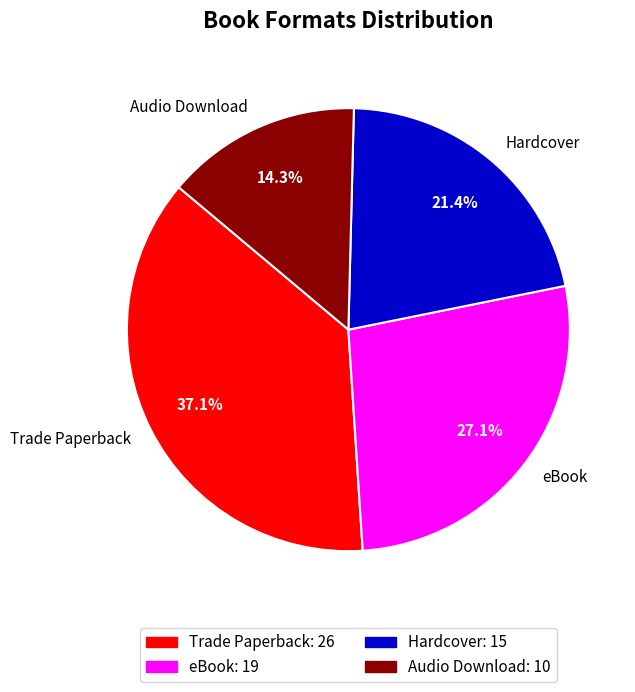

Which has a higher value, Audio Download or Trade Paperback?

Trade Paperback